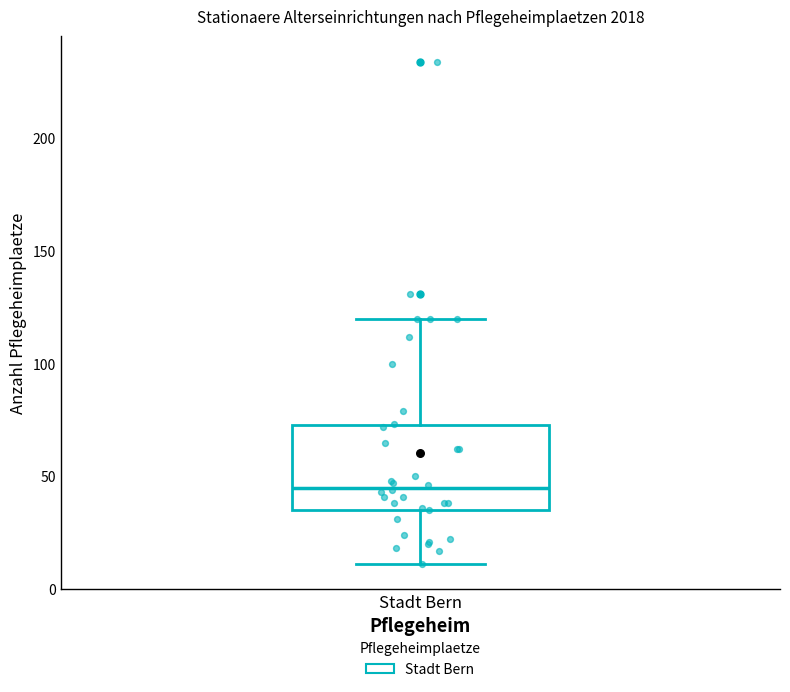

Read this box plot against the y-axis: the position of the median line, the range covered by the box, and the ends of both whiskers. The values are not printed on the chart, so give them approximately, as read against the axis.

median 45, box 35 to 75, whiskers 10 to 120